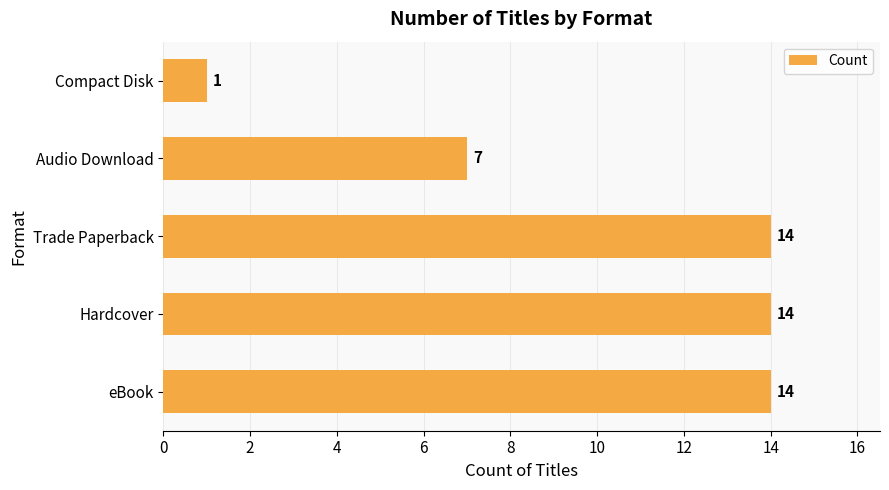

Reading top to bottom, transcribe all the data shown in this chart.

1	7	14	14	14